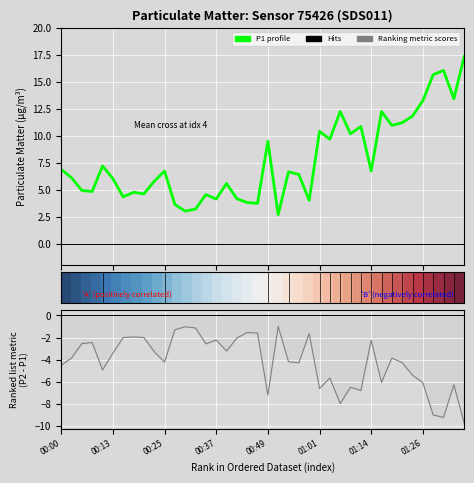

True or false: P1 profile and Ranking metric scores cross at least once.

False